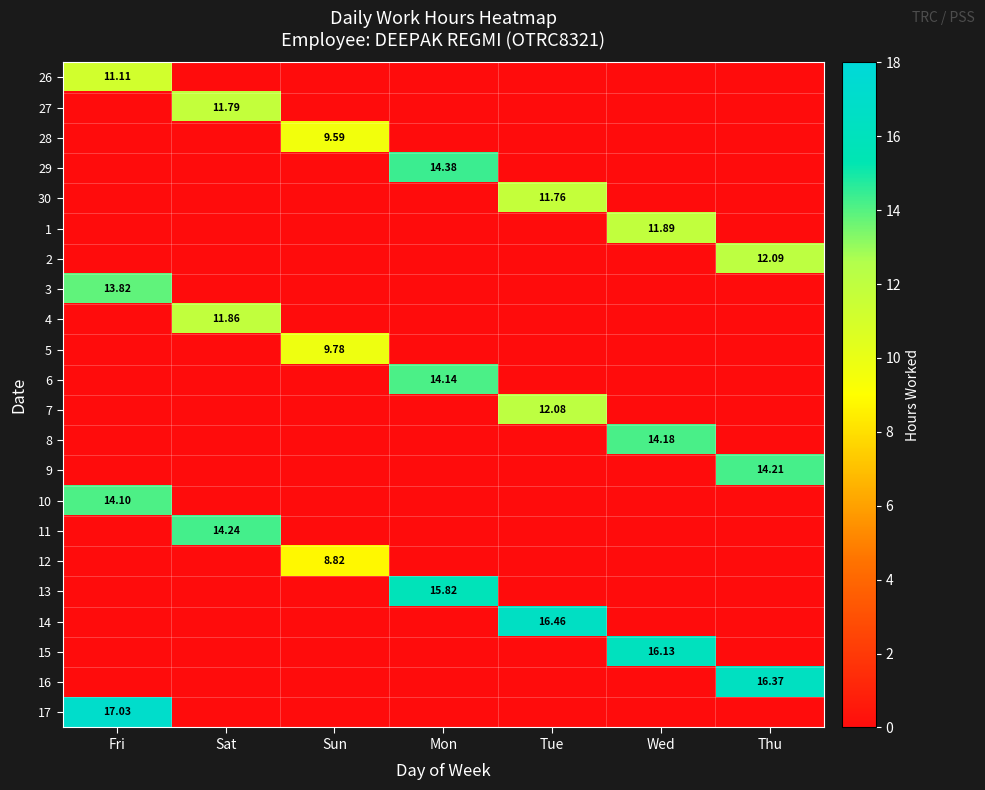

How many values in 13 are above zero?

1